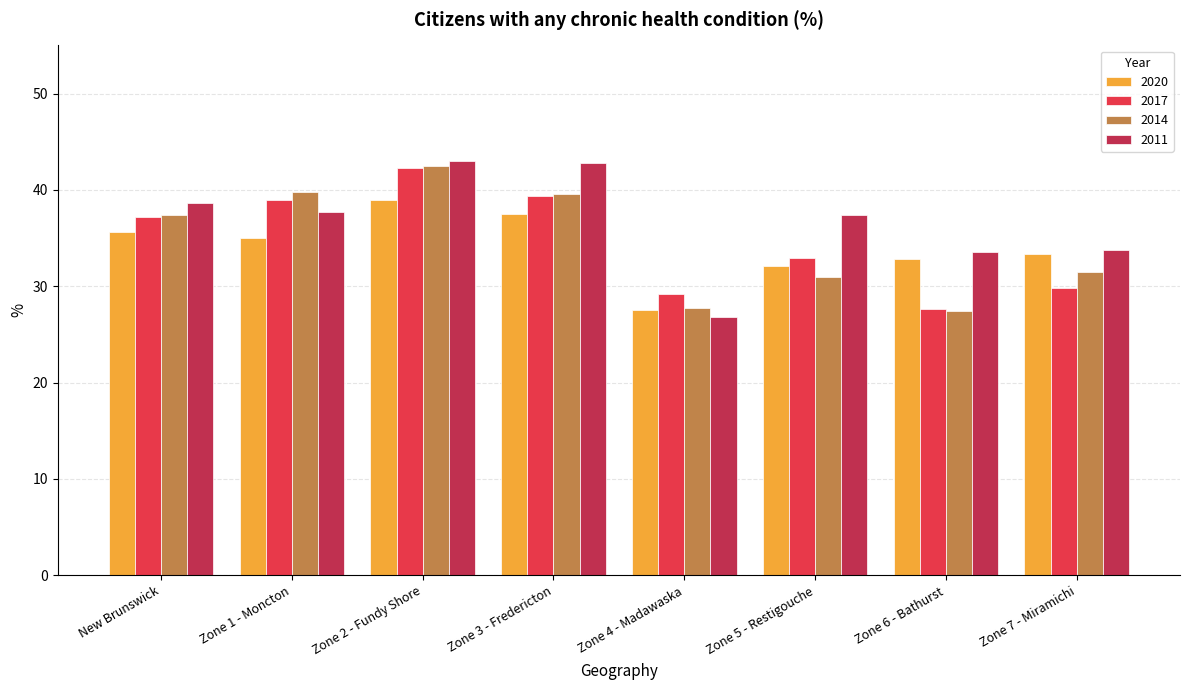

How many groups of bars are there?

8